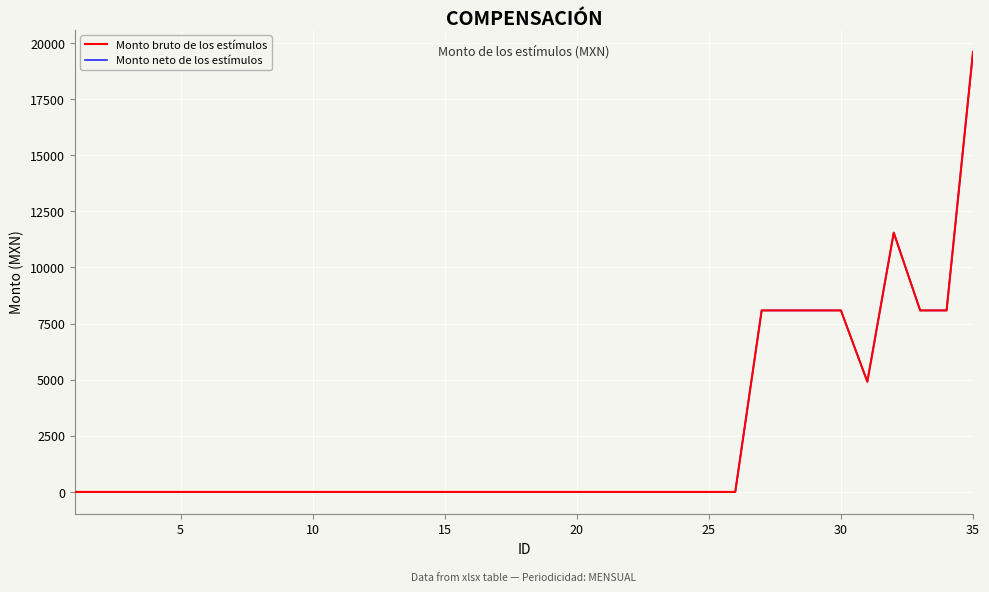

Does the chart display data point markers on the line(s)?

No